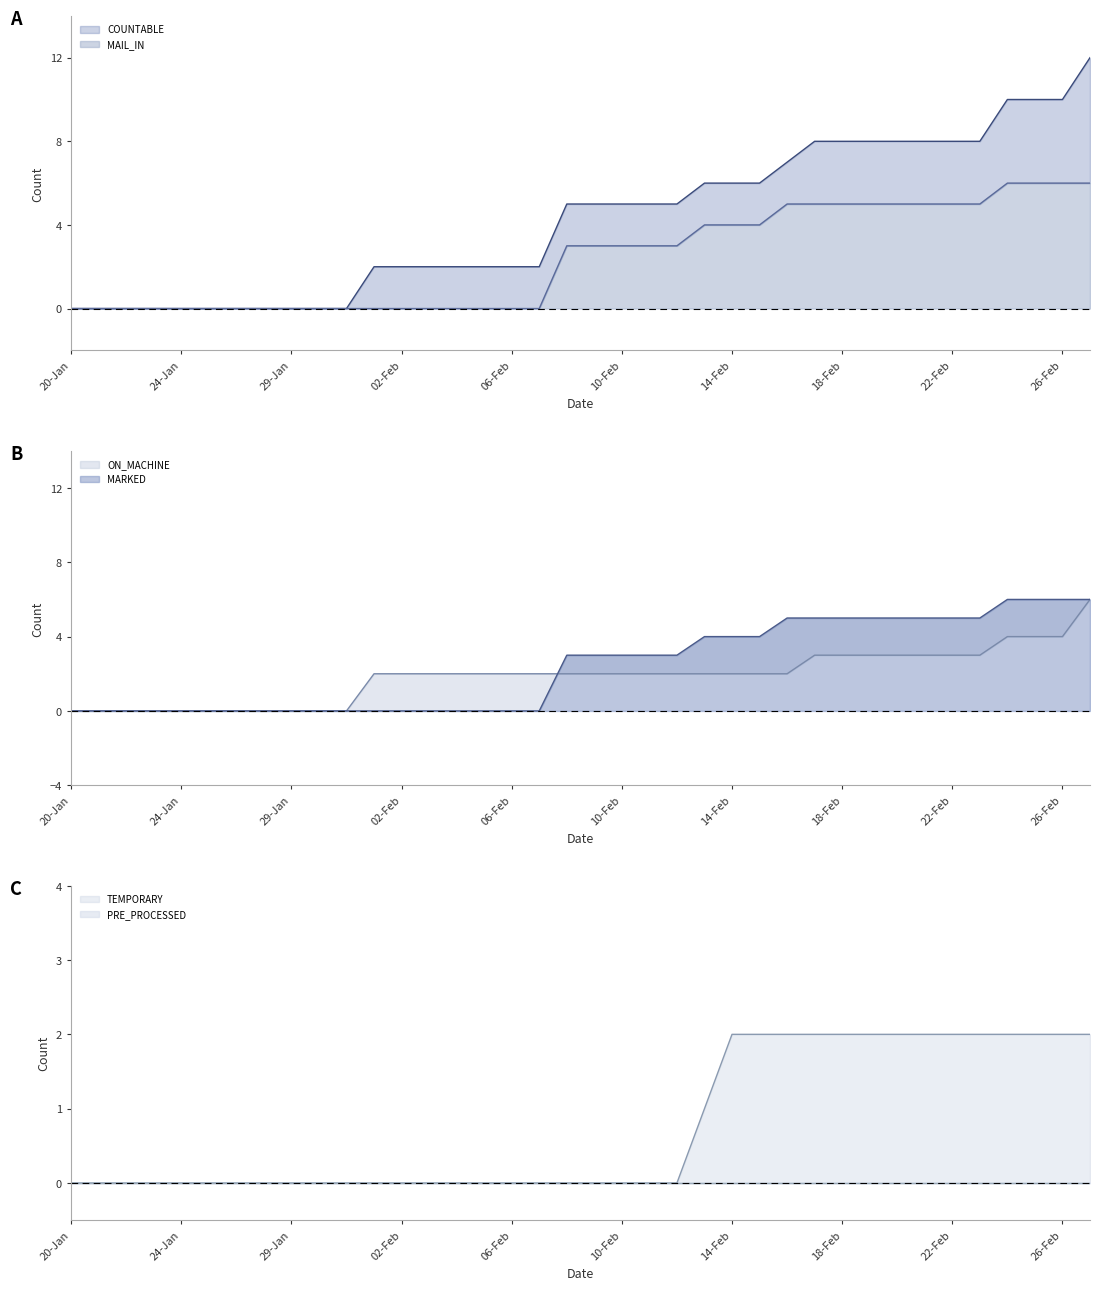

After their last crossing, which series has the higher values: MAIL_IN or ON_MACHINE?

MAIL_IN